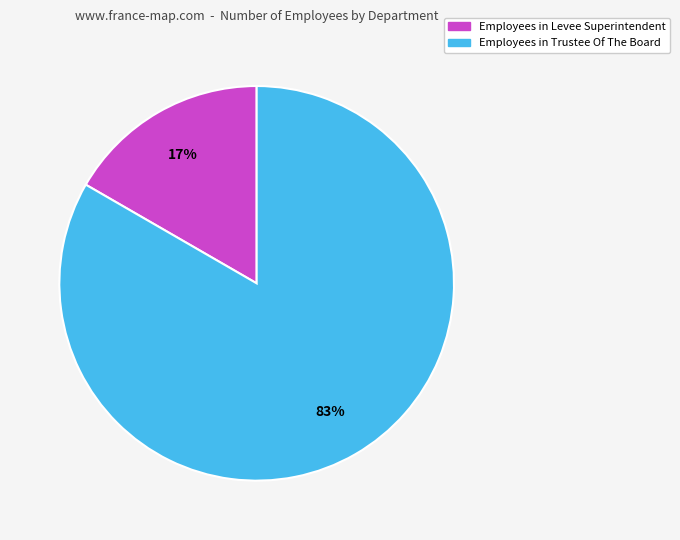

Rank the categories by value from lowest to highest.

Employees in Levee Superintendent, Employees in Trustee Of The Board